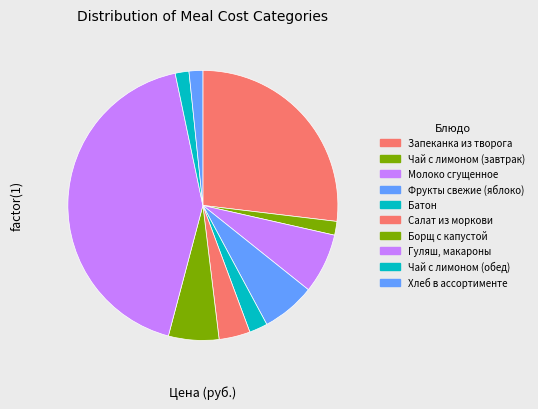

Between Борщ с капустой and Батон, which is larger?

Борщ с капустой